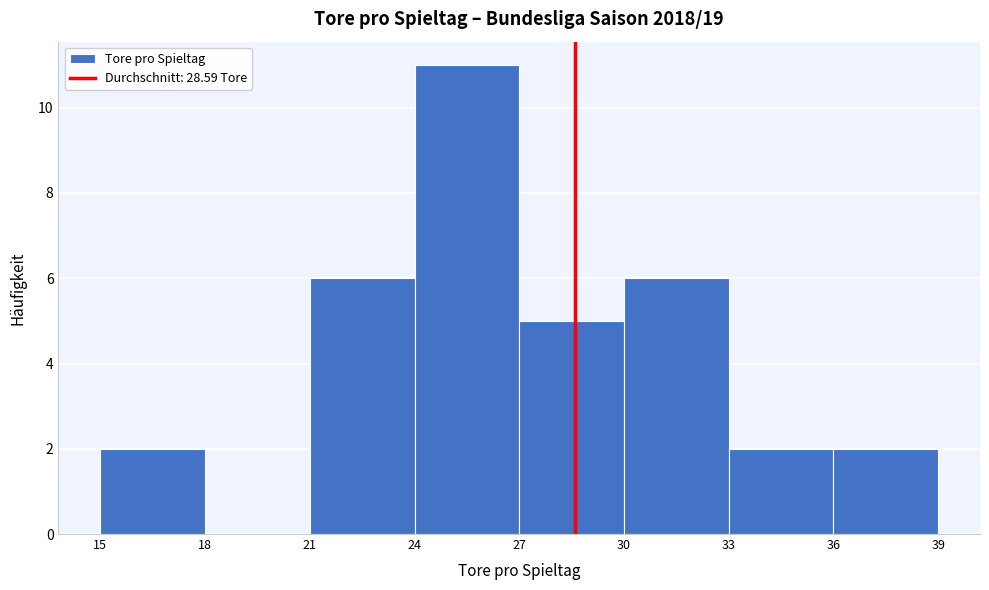

What is the height of the bar covering 27 to 30 on the x-axis? The values are not printed on the chart, so give them approximately, as read against the axis.

5